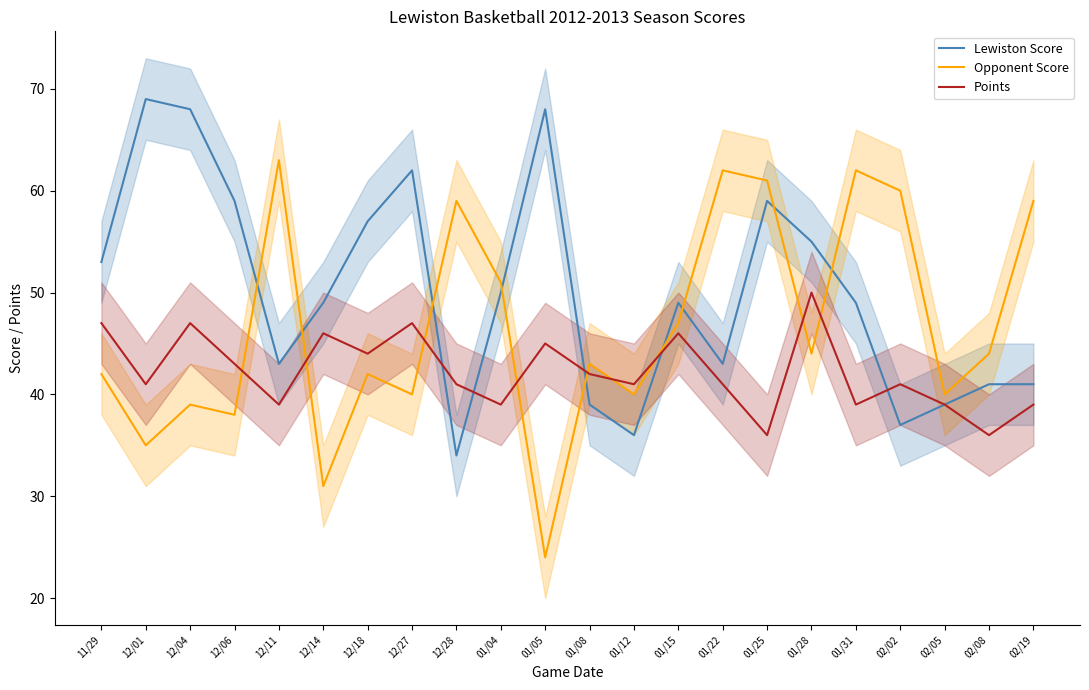

The Lewiston Score series shows 49 at 01/31. True or false?

True